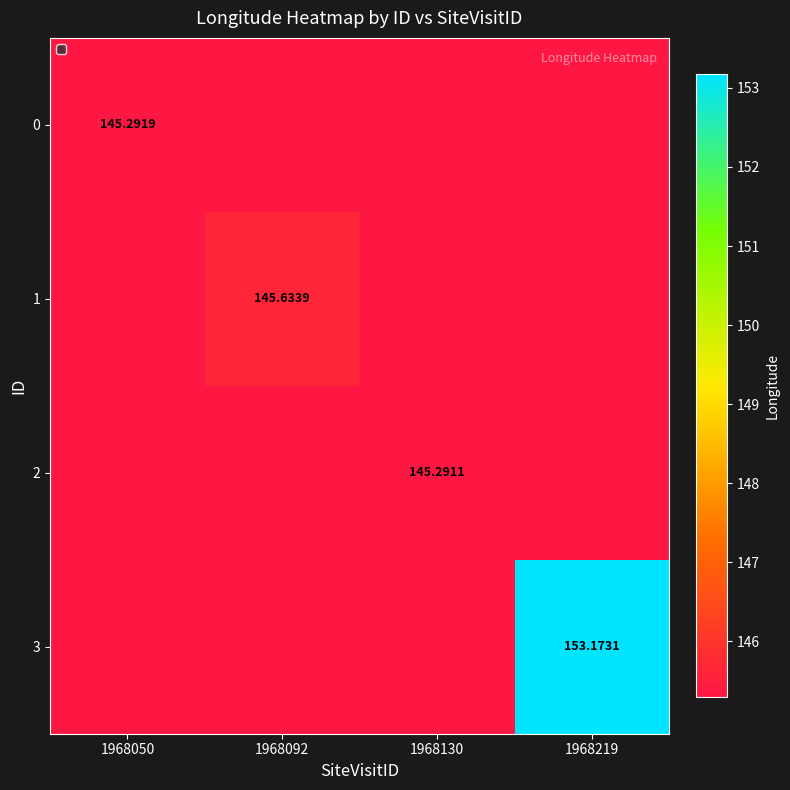

Count the number of categories in the chart.

4